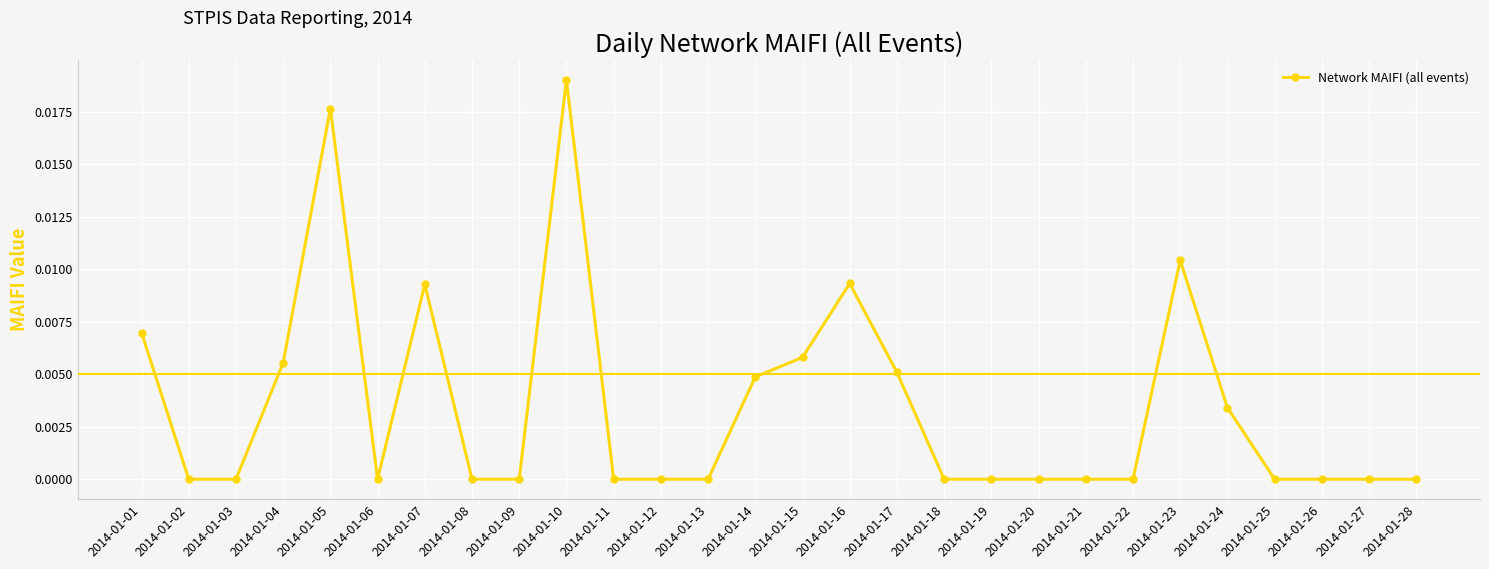

Where is the first local maximum?

2014-01-05